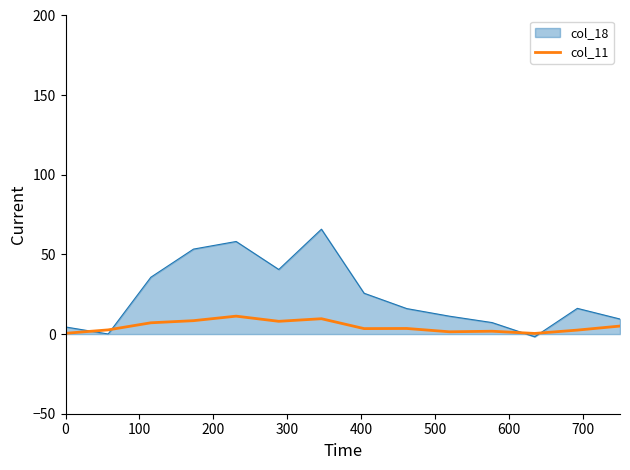

Rank the series by their average value, from highest to lowest.

col_18, col_11